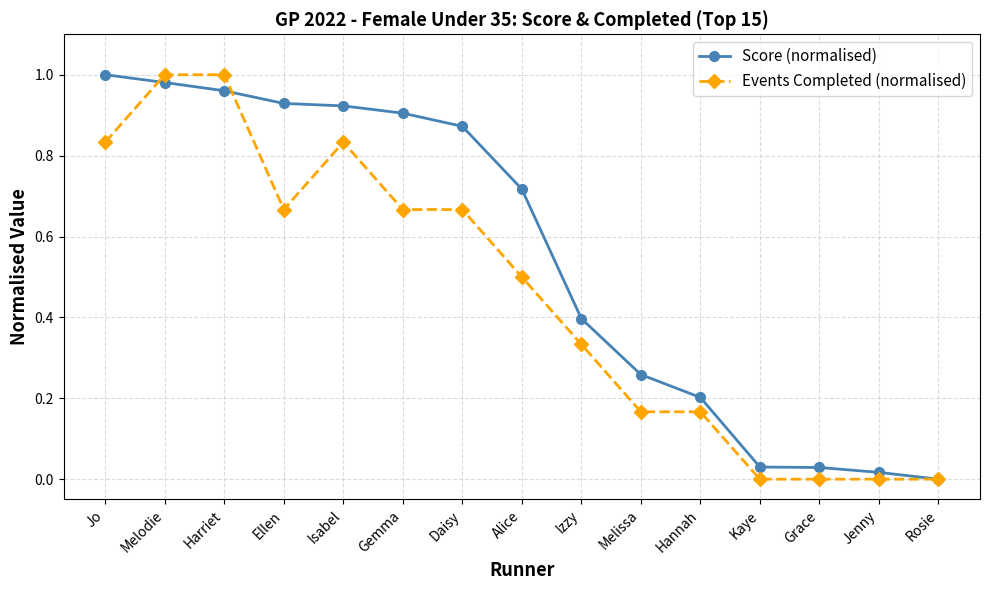

Is it true that Score (normalised) equals 1.0 at Jo?

True